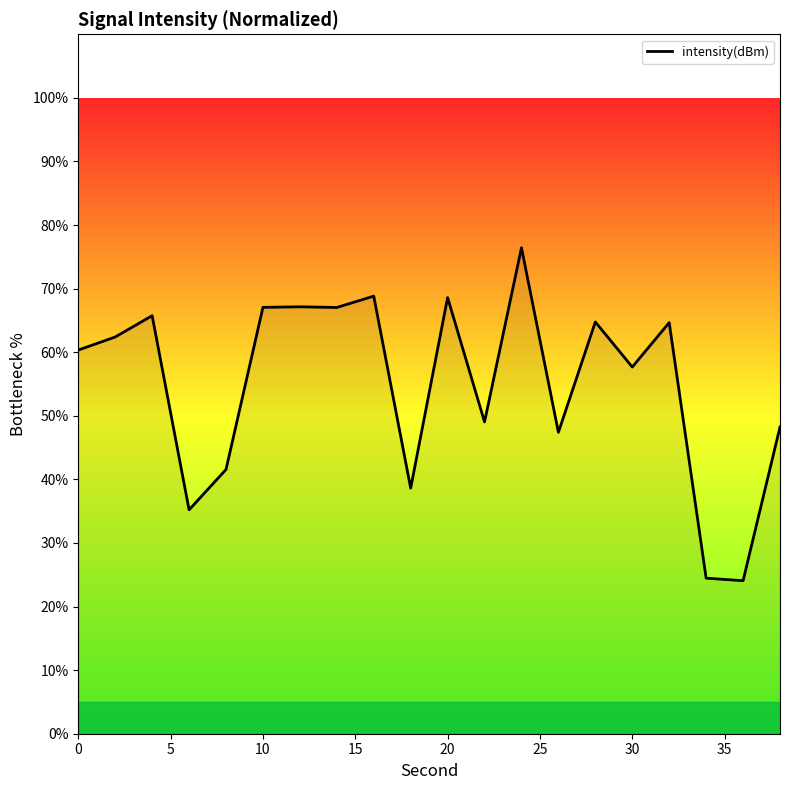

What is the difference between the maximum and minimum values?

52.4